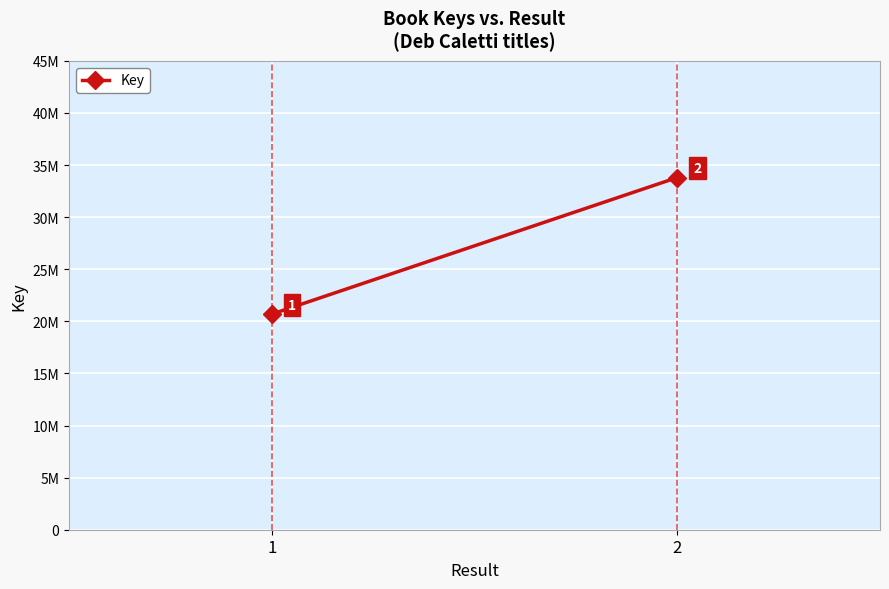

Rank the categories by value from highest to lowest.

2, 1